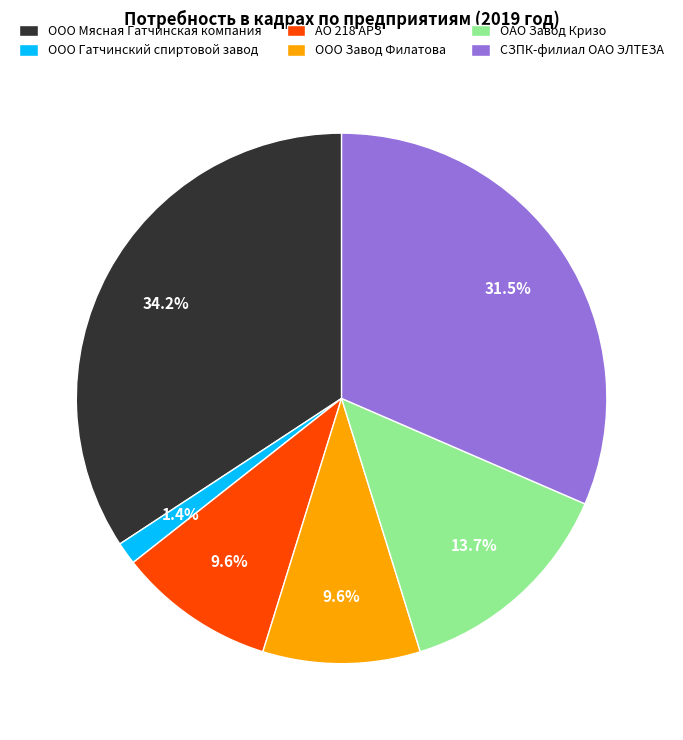

Does ООО Гатчинский спиртовой завод account for over 50% of the chart?

No